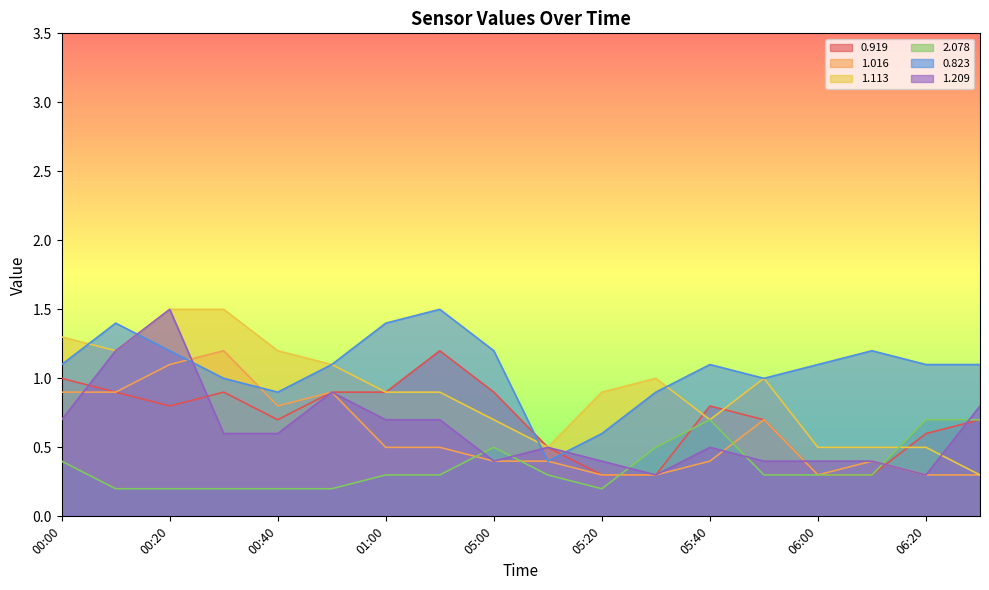

How many lines are shown in the chart?

6